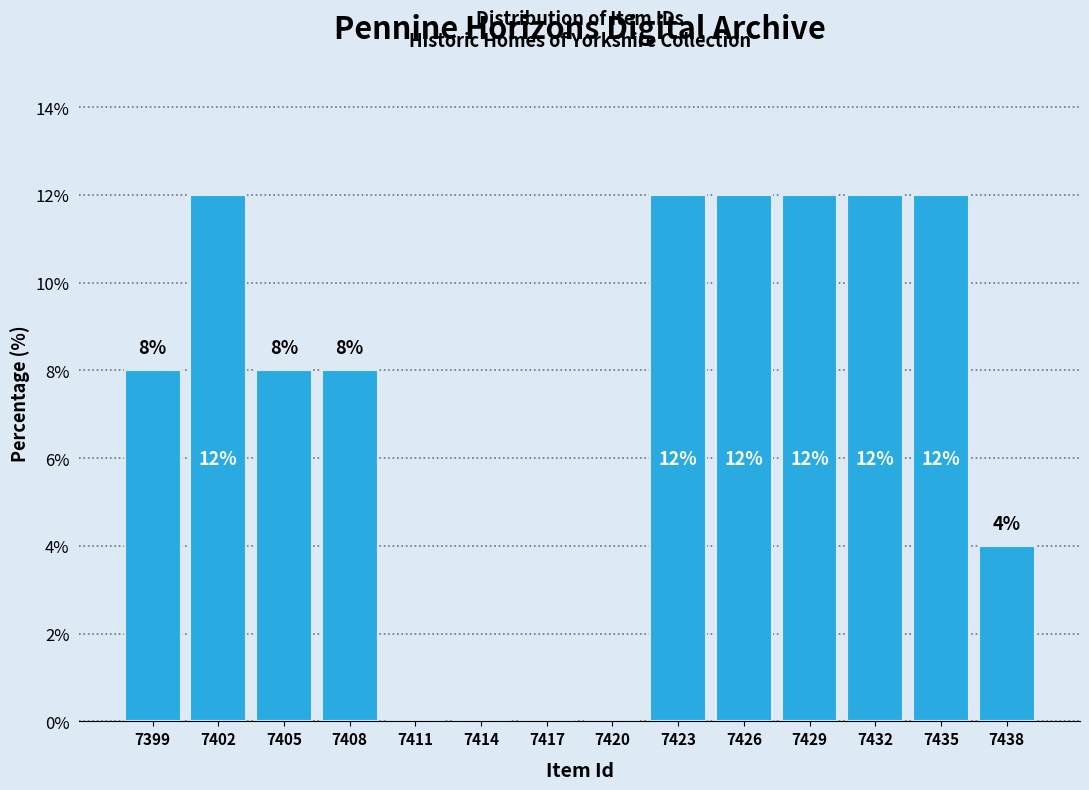

Reading left to right, extract all data points from this chart.

7399=8	7402=12	7405=8	7408=8	7411=0	7414=0	7417=0	7420=0	7423=12	7426=12	7429=12	7432=12	7435=12	7438=4